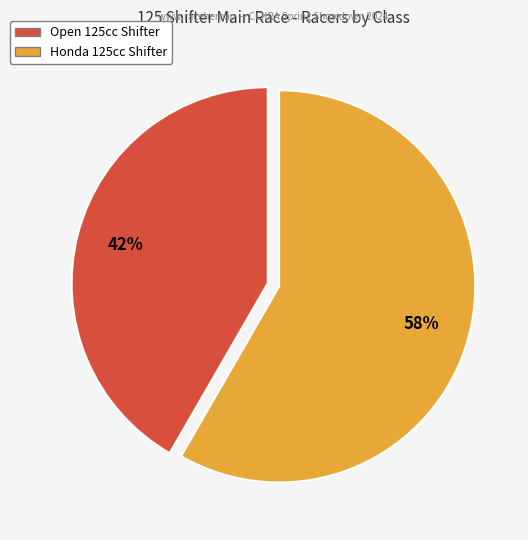

Which category has the biggest portion of the pie?

Honda 125cc Shifter